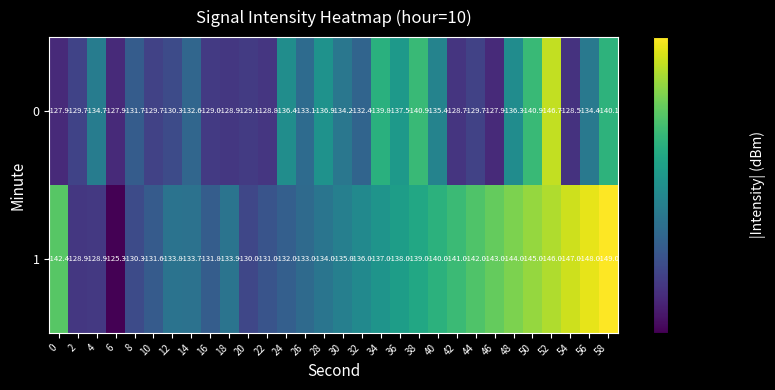

At how many categories does at least one series exceed -140?

27